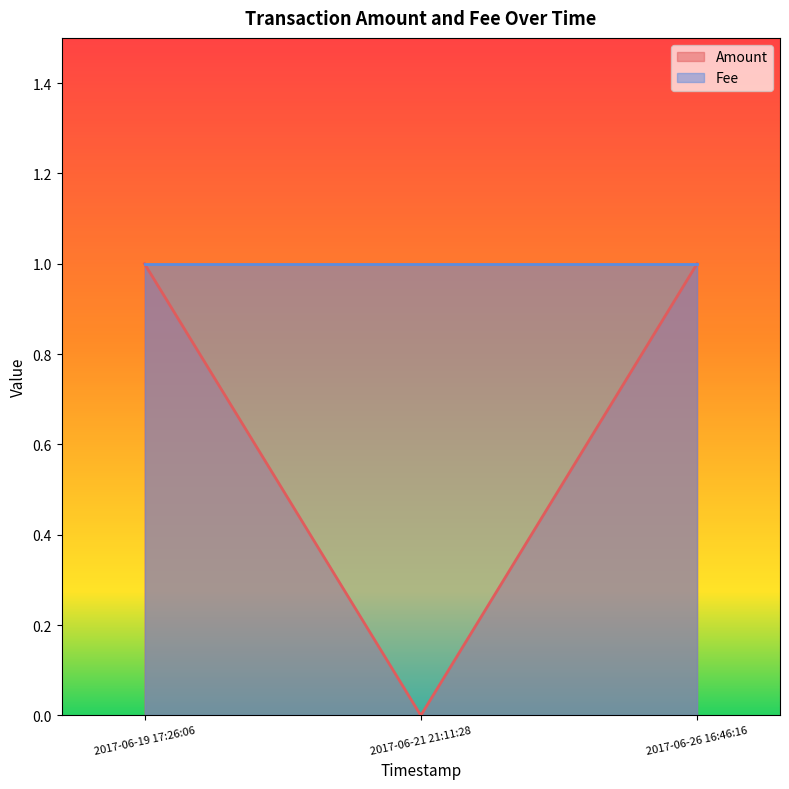

Does the chart display data point markers on the line(s)?

No